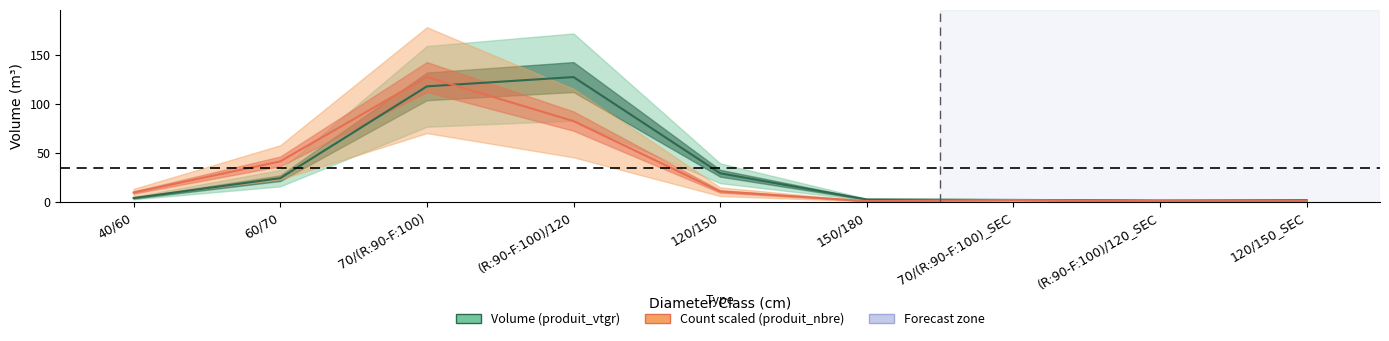

Between 40/60 and 70/(R:90-F:100), which series saw the biggest shift?

Count scaled (produit_nbre)